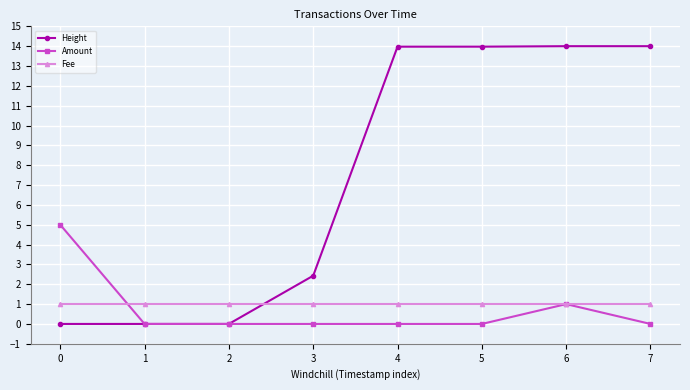

Which series has the widest spread of values?

Height